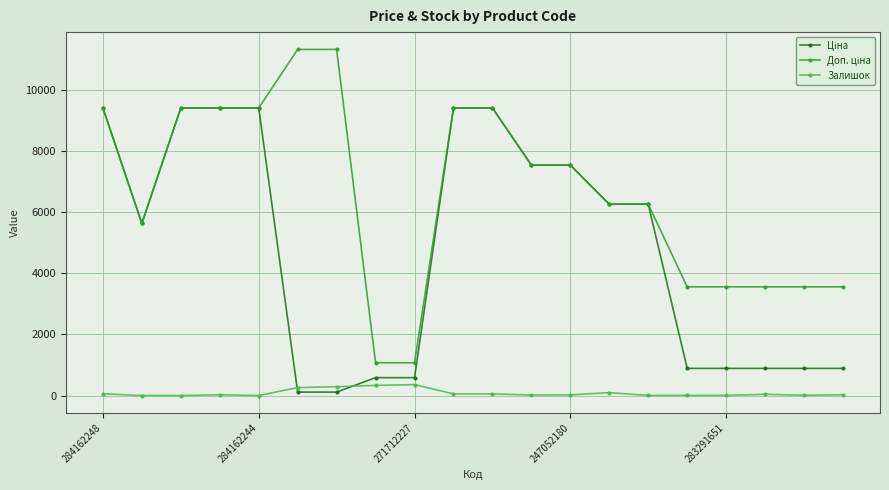

At how many categories does at least one series exceed 8373?

8